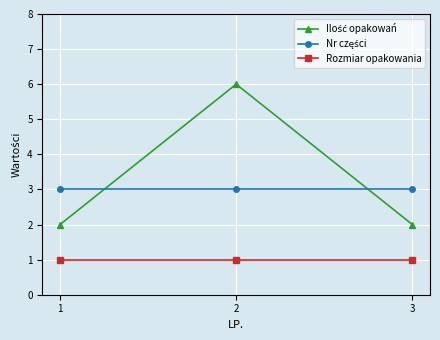

True or false: Rozmiar opakowania has a value of 1 at 1.

True